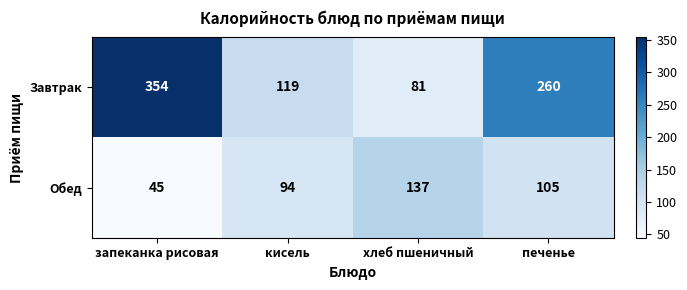

Between запеканка рисовая and печенье, which series saw the biggest shift?

Завтрак